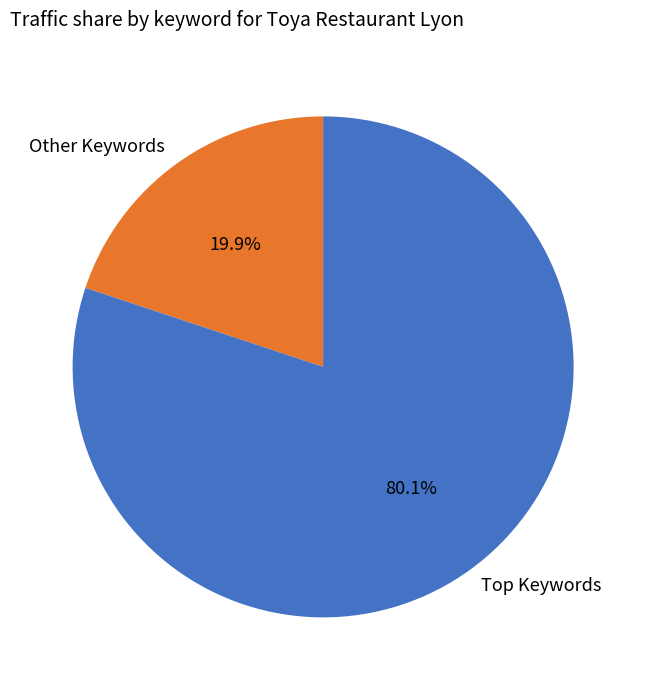

What portion of the pie excludes Other Keywords?

80.1%